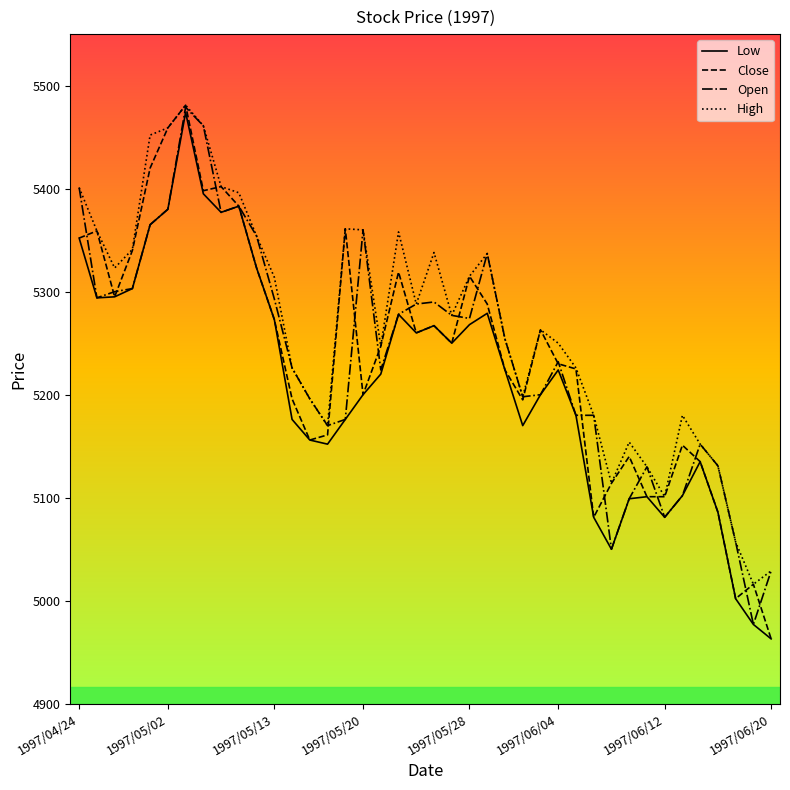

What is the lowest value of the Low series?

4963